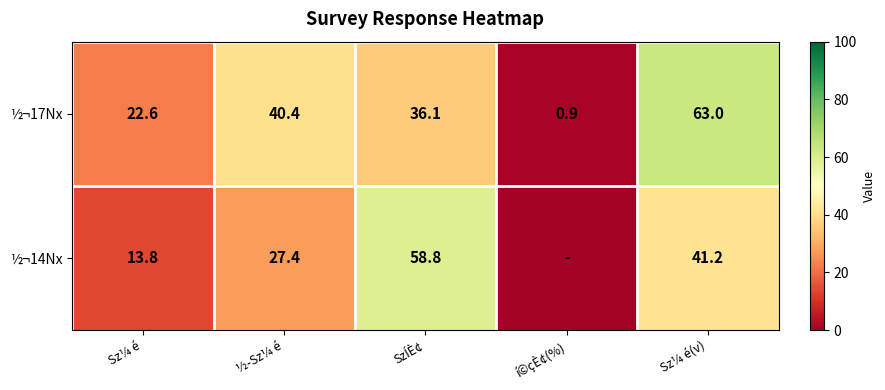

What is the sum of the ½¬17Nx values at SzÍÈ¢ and Sz¼ é?

58.7